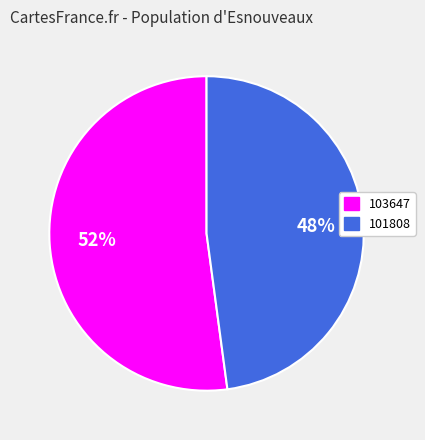

The 101808 slice represents 36% of the pie. True or false?

False